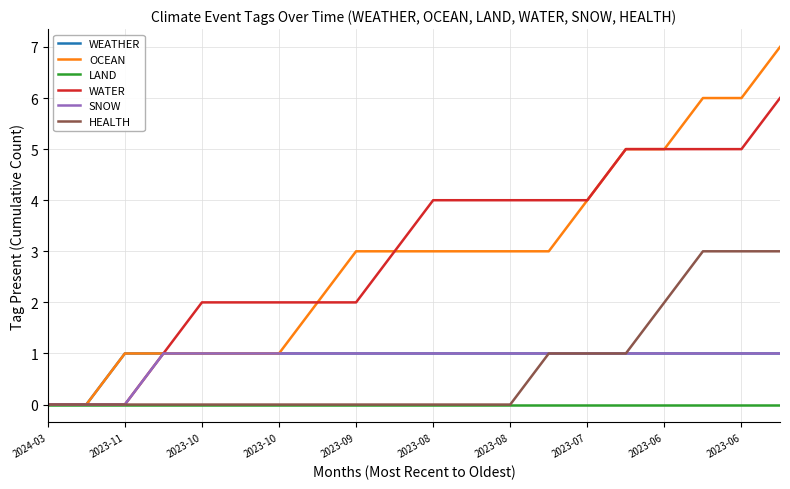

Which series has the largest range (max minus min)?

OCEAN